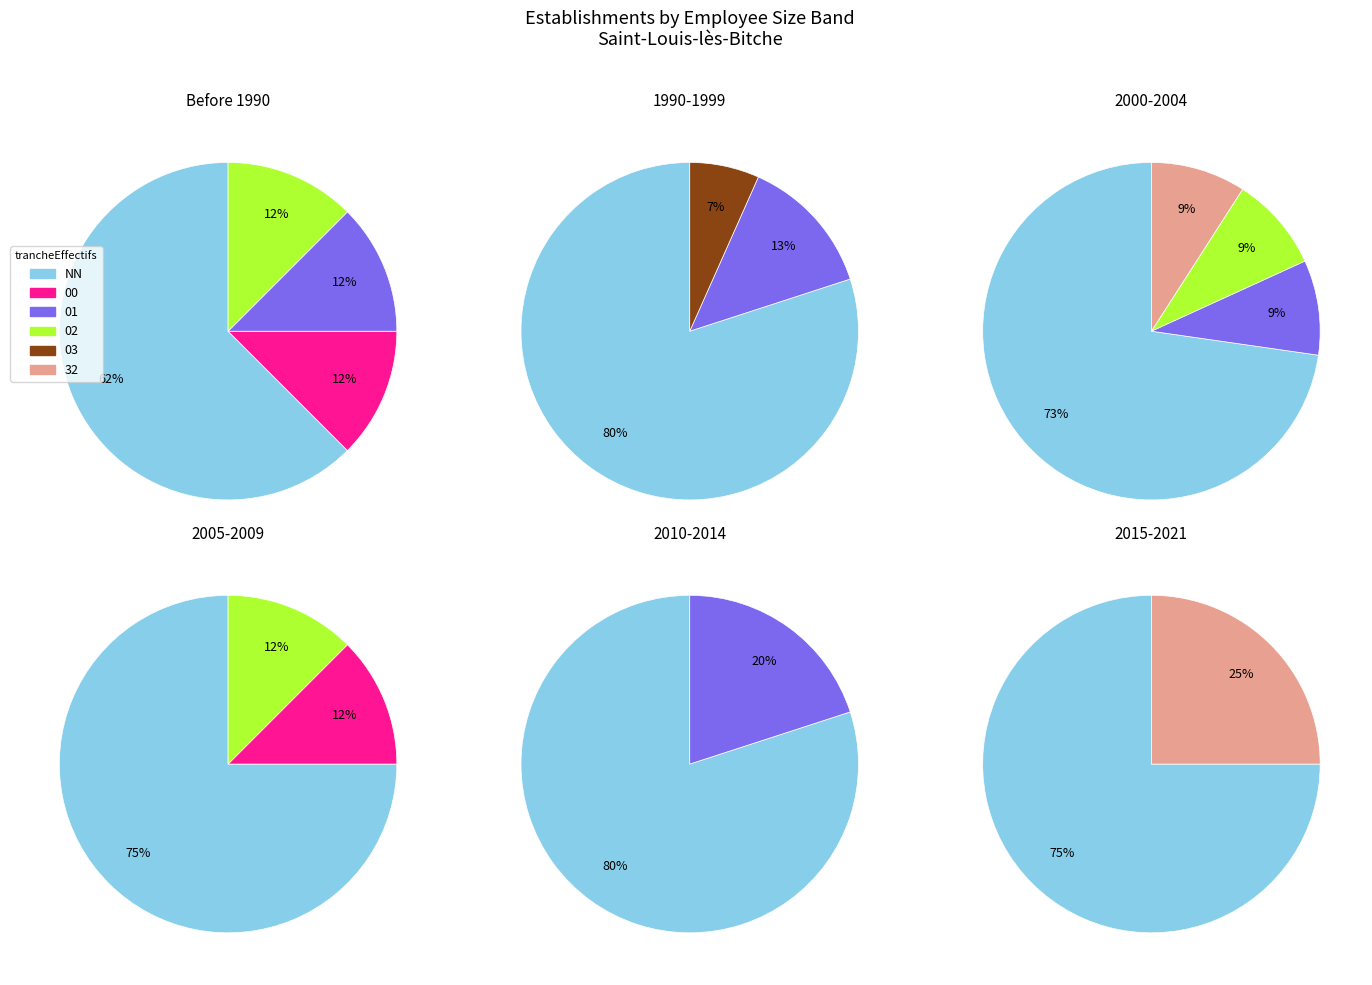

Is there any slice that represents more than half of the pie?

Yes